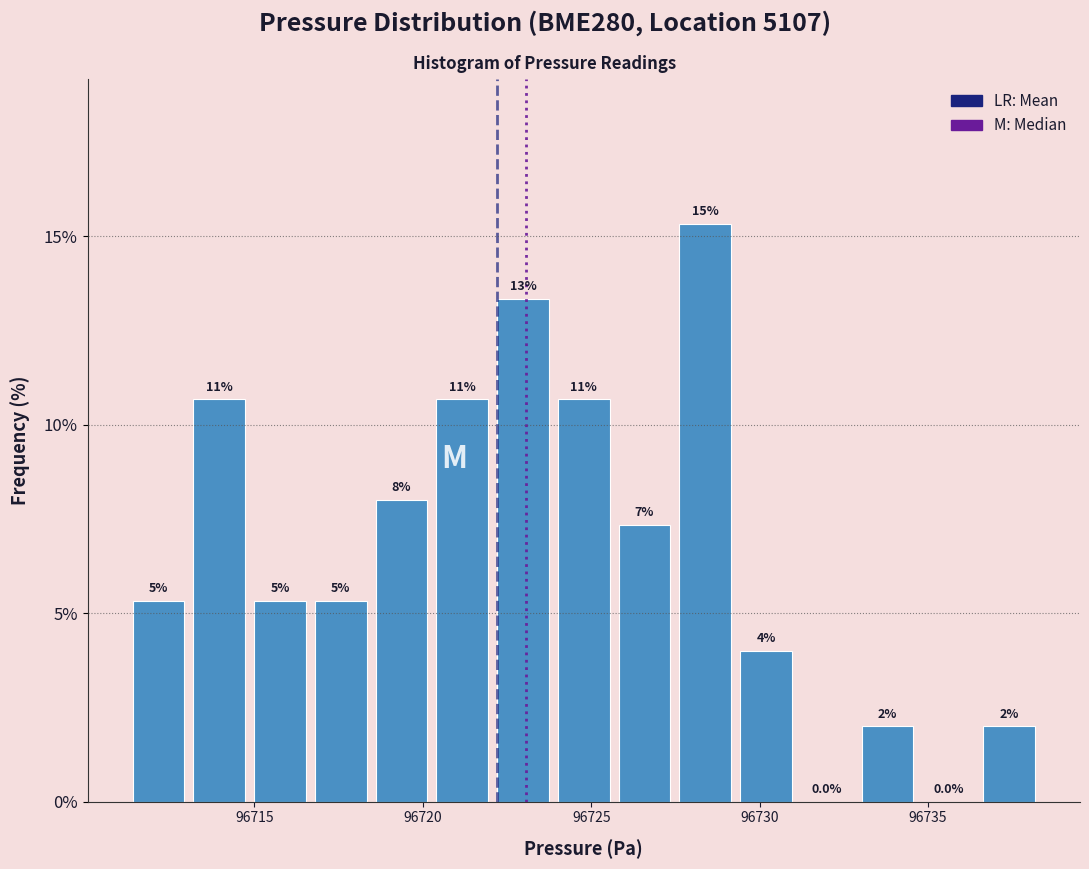

Around what value on the x-axis is the tallest bar? Give the approximate position of its centre, as read against the axis.

96728.5